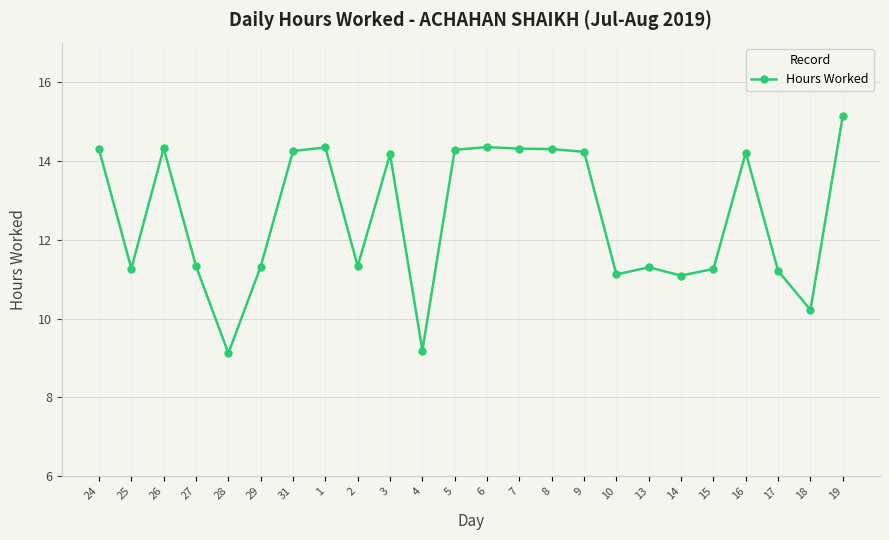

True or false: there are more than 2 points higher than both neighbors.

True